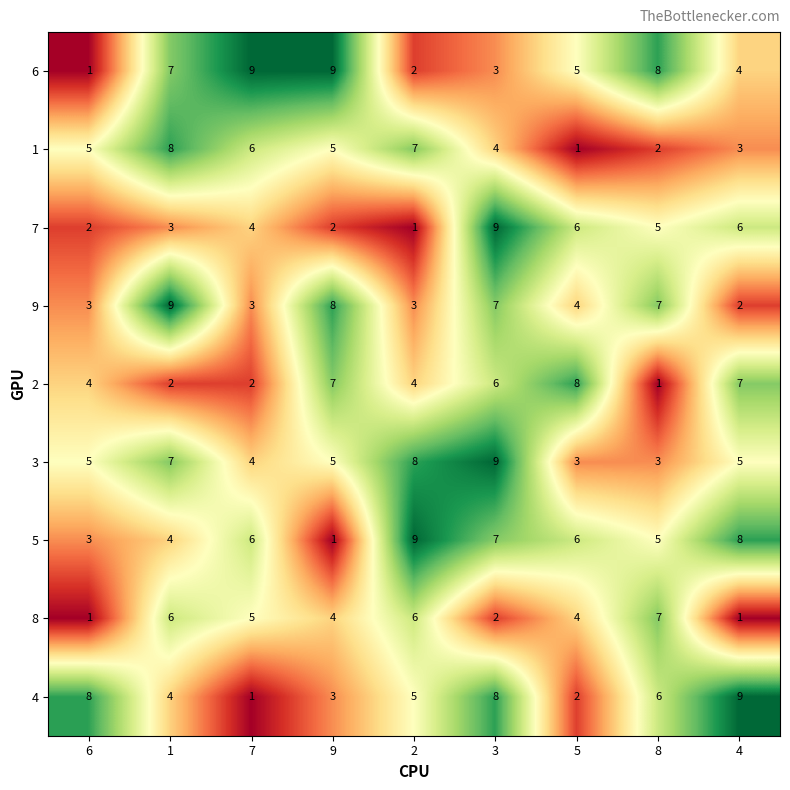

What is the spread (max minus min) of values at 6?

7